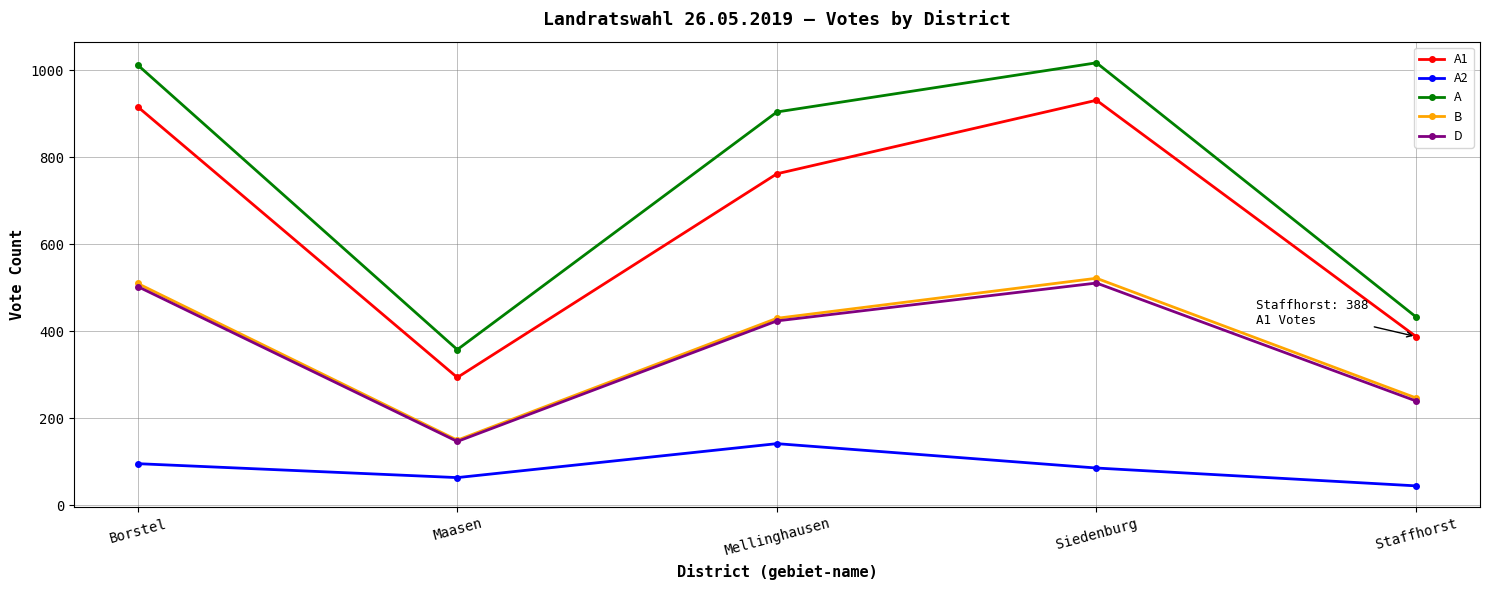

True or false: B has a value of 694 at Borstel.

False